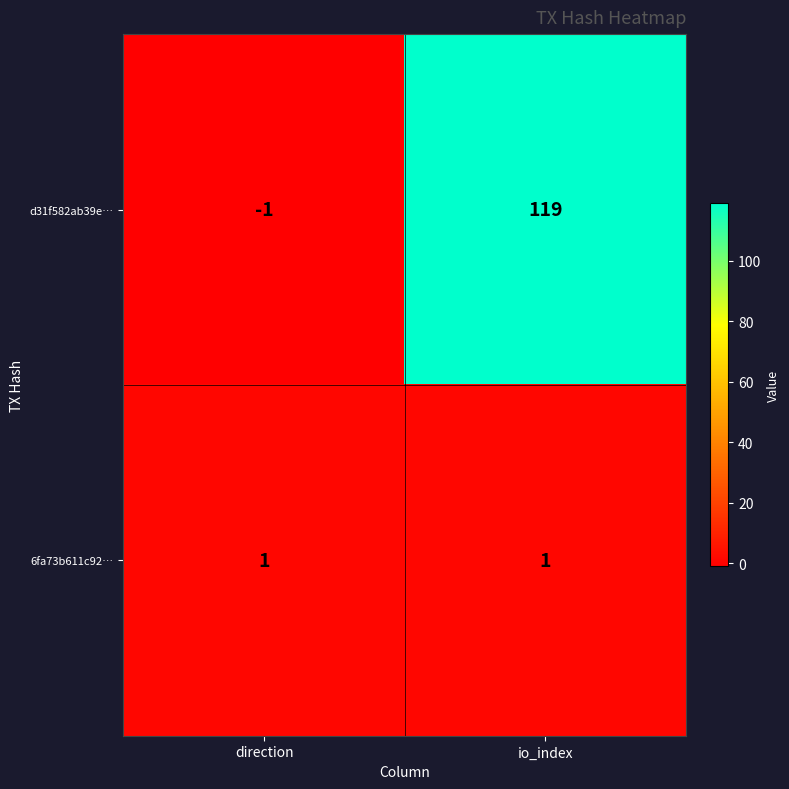

Reading right to left, list all the values displayed in this chart.

d31f582ab39e…: 119	-1
6fa73b611c92…: 1	1